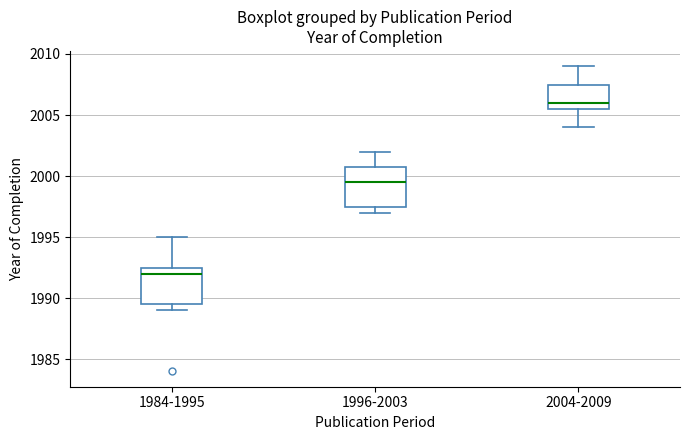

Where is the lower edge of the box for 1984-1995 on the y-axis? The values are not printed on the chart, so give them approximately, as read against the axis.

1989.5